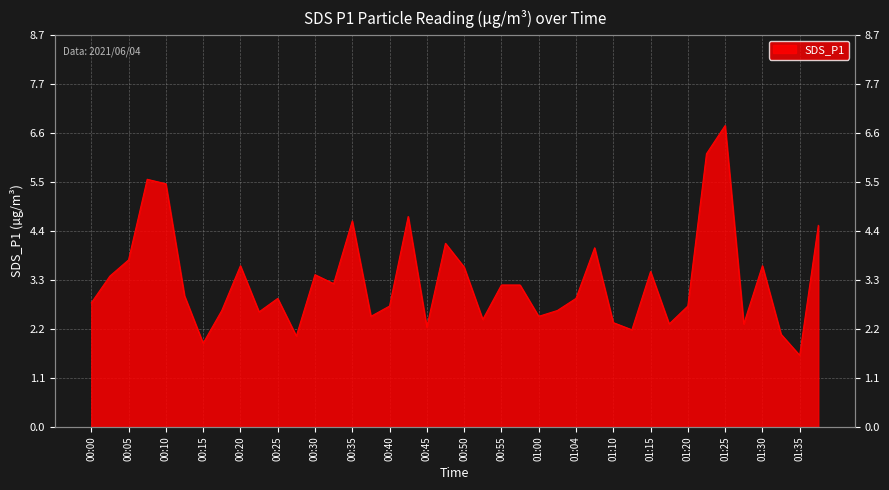

List the labels in order of value, smallest first.

01:35, 00:15, 00:27, 01:33, 01:12, 00:45, 01:17, 01:28, 01:10, 00:52, 00:37, 01:00, 00:23, 00:18, 01:02, 00:40, 01:20, 00:00, 00:25, 01:04, 00:13, 00:55, 00:57, 00:32, 00:03, 00:30, 01:15, 00:50, 00:20, 01:30, 00:05, 01:07, 00:47, 01:38, 00:35, 00:42, 00:10, 00:07, 01:23, 01:25